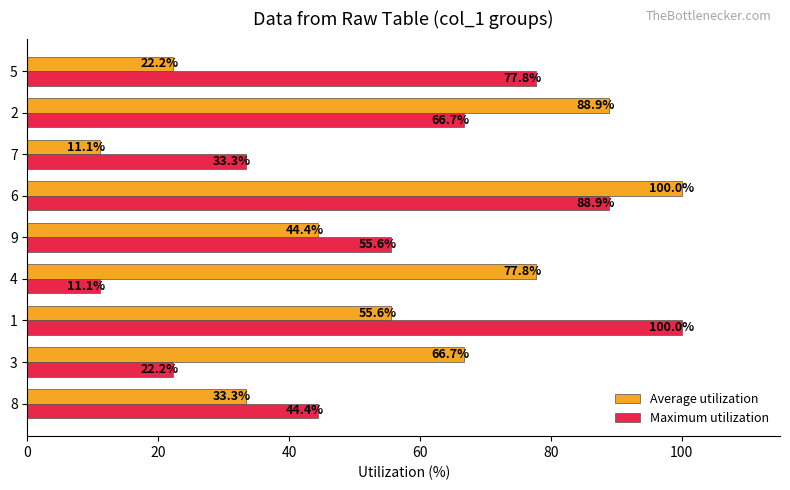

Is the value of Maximum utilization at 4 greater than the value of Average utilization at 6?

No